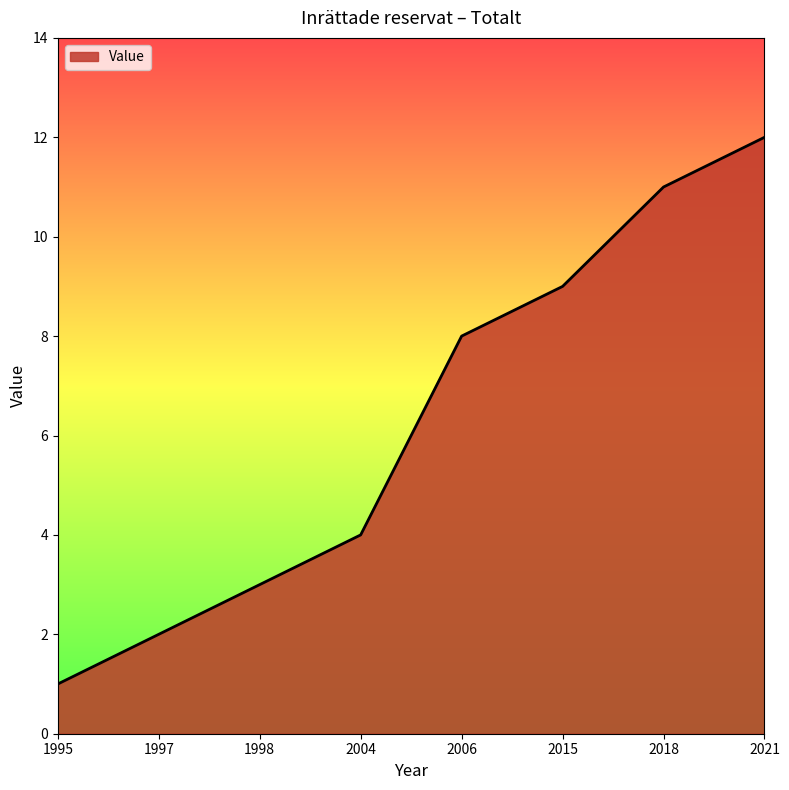

What is the maximum value shown in the chart?

12